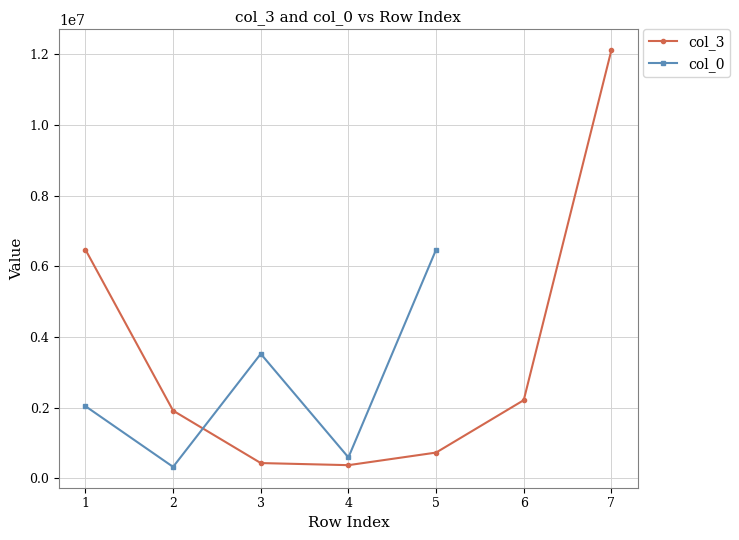

At which label is col_0 closest to 3396744?

3